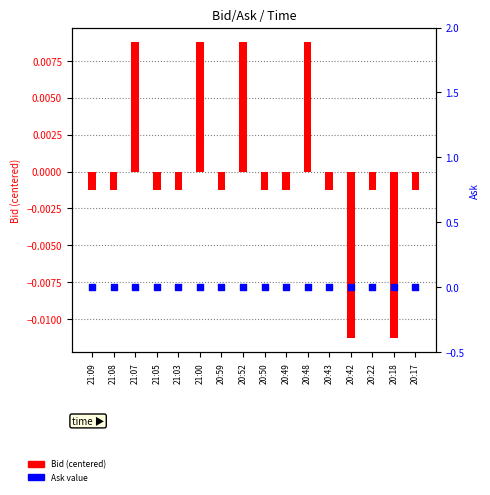

Which series contains the lowest Y value?

Bid (centered)